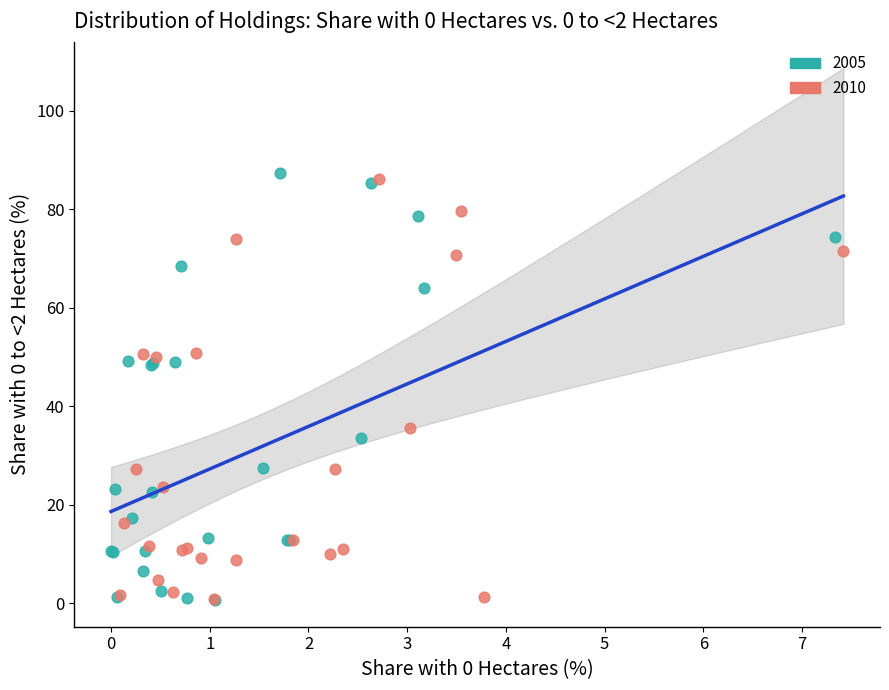

What are all the series names shown in the legend?

2005, 2010